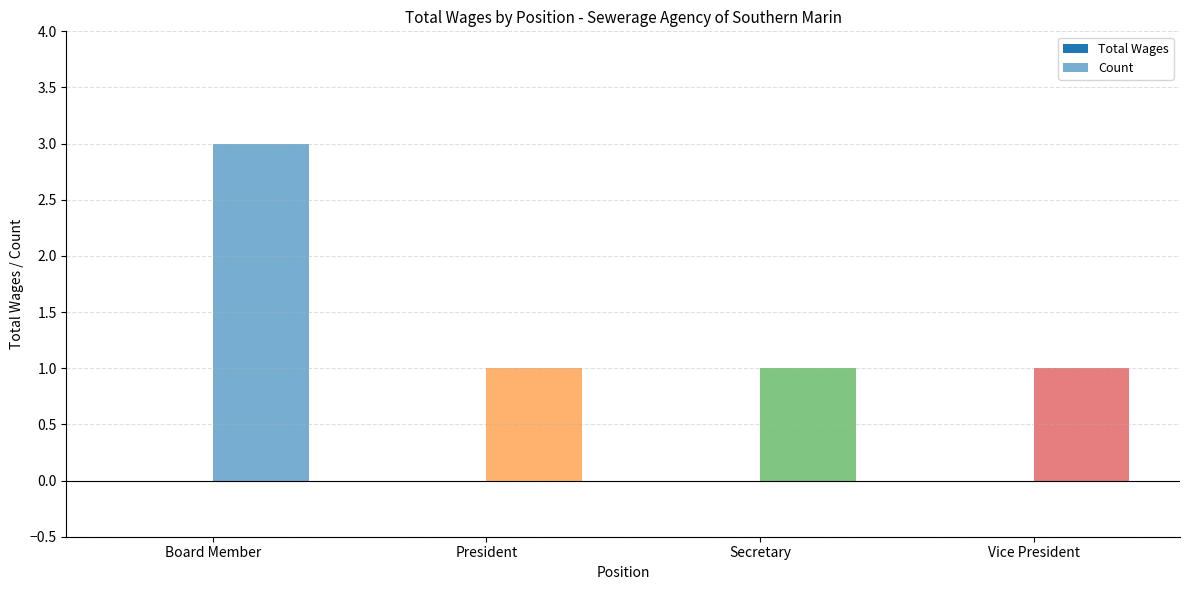

Reading left to right, transcribe all the data shown in this chart.

Total Wages: Board Member=0	President=0	Secretary=0	Vice President=0
Count: Board Member=3	President=1	Secretary=1	Vice President=1